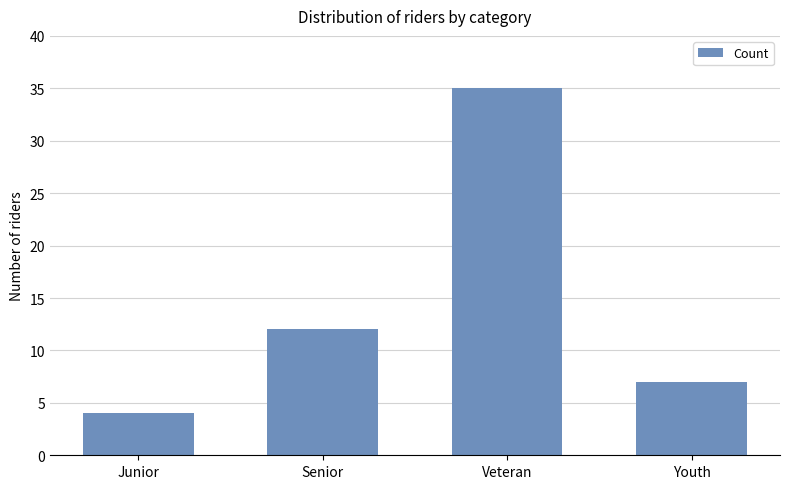

Rank the categories by value from highest to lowest.

Veteran, Senior, Youth, Junior